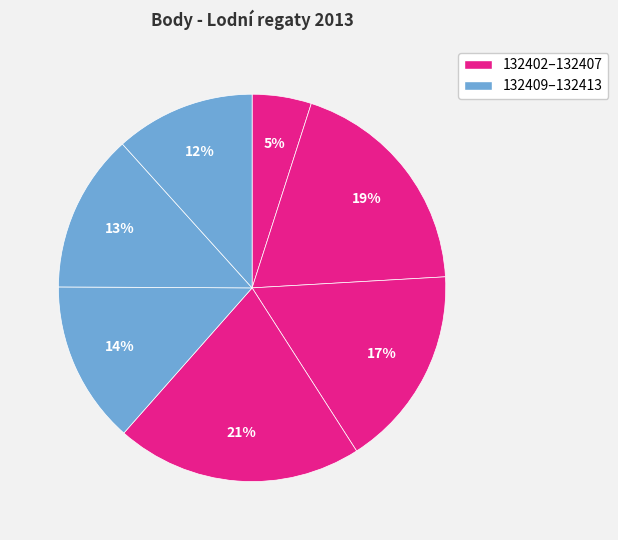

How many segments does this pie chart have?

7